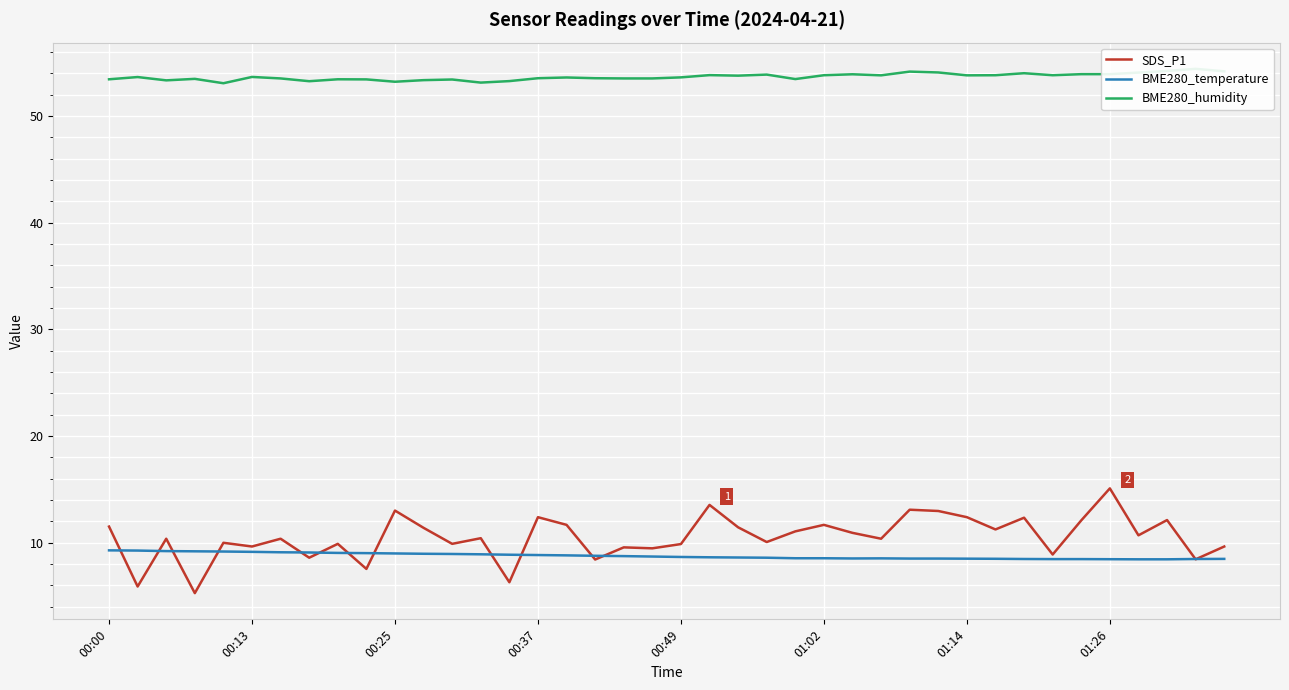

At which label does SDS_P1 reach its peak?

01:26